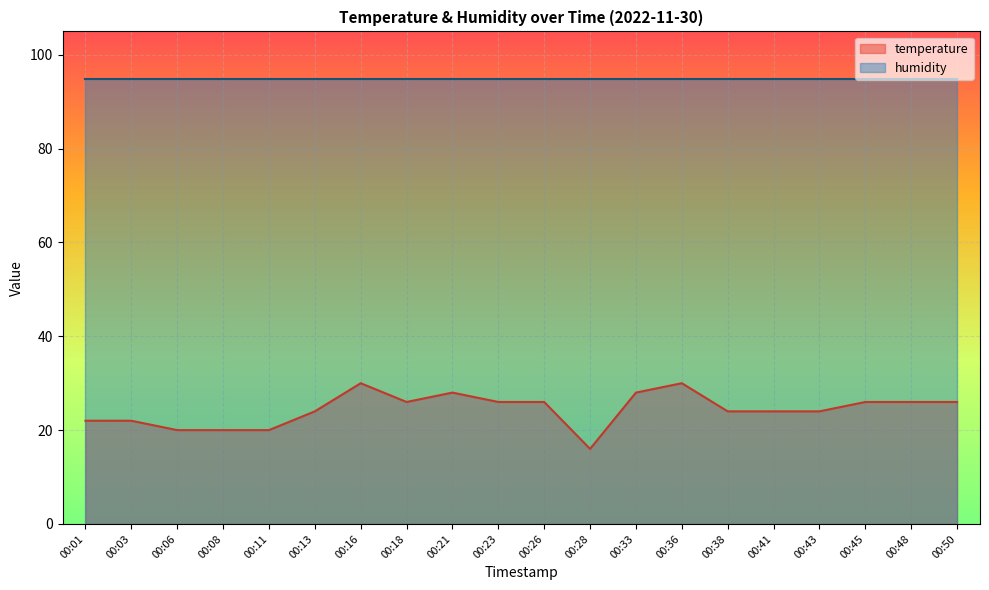

True or false: the data shows 30.0 at 00:36.

True